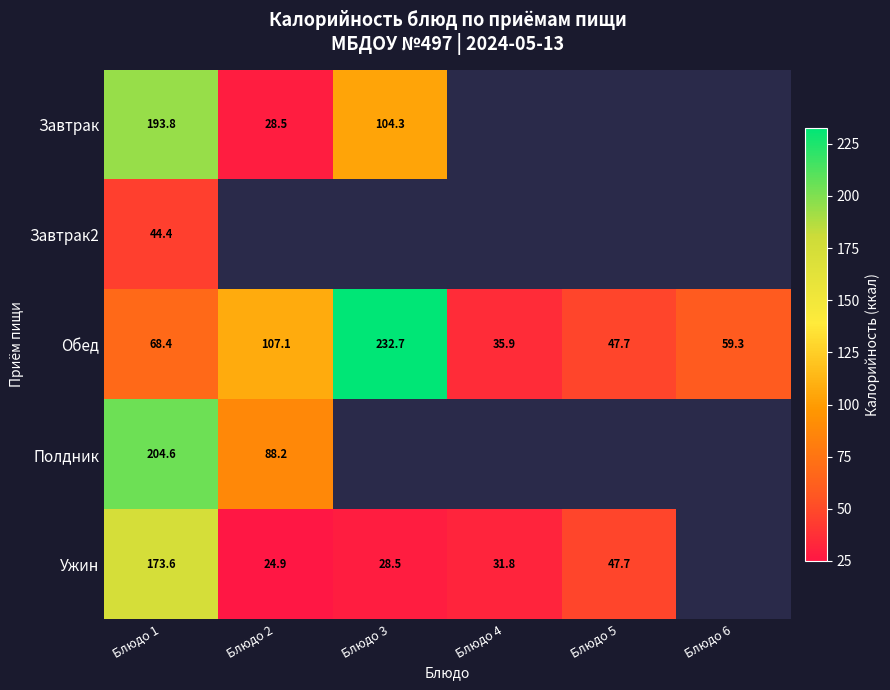

Which label corresponds to the smallest value in the chart?

Блюдо 2